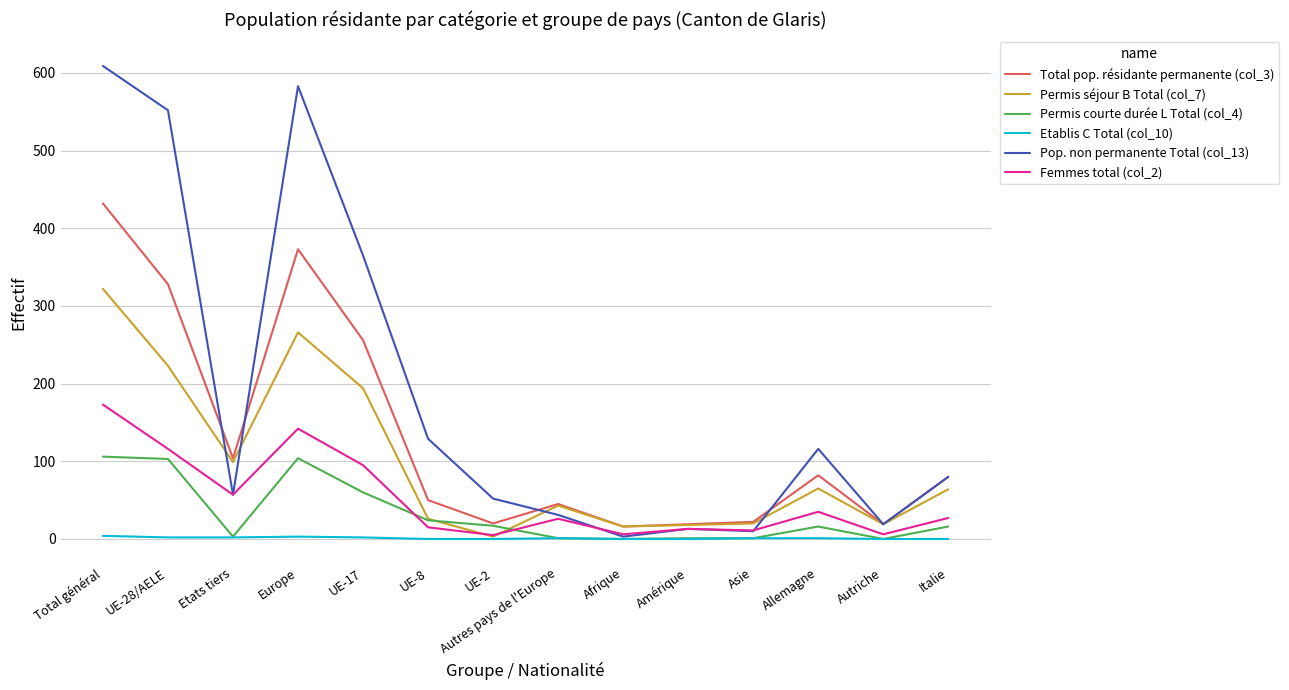

Rank the series by their maximum value, from highest to lowest.

Pop. non permanente Total (col_13), Total pop. résidante permanente (col_3), Permis séjour B Total (col_7), Femmes total (col_2), Permis courte durée L Total (col_4), Etablis C Total (col_10)